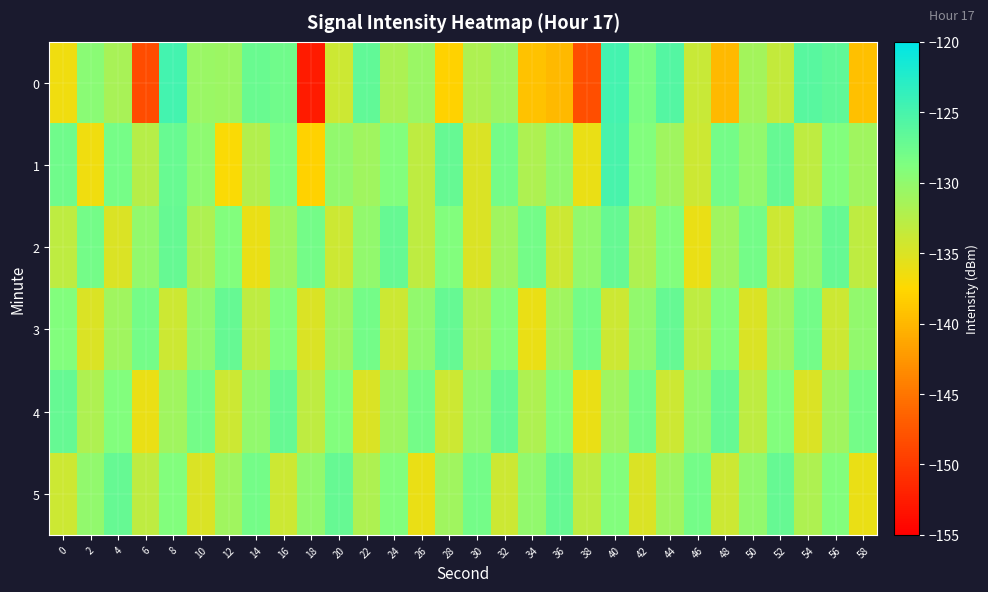

Which has a higher value, 20 or 12?

12